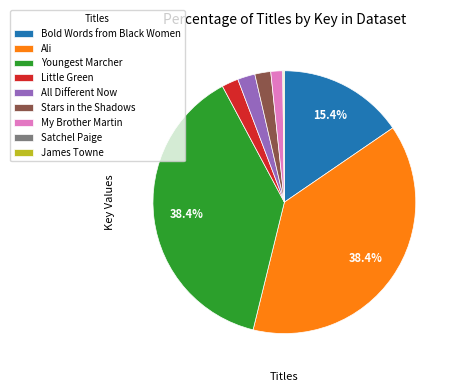

Does Youngest Marcher account for over 50% of the chart?

No